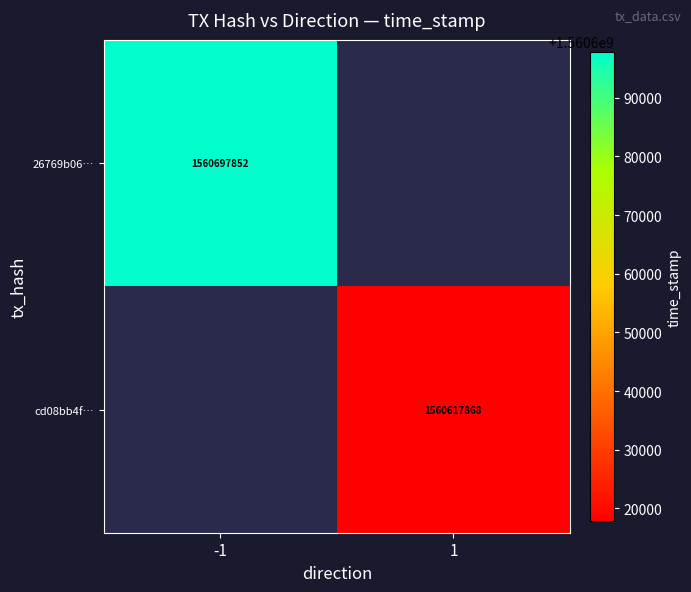

The value of cd08bb4f… at 1 is 805986446. True or false?

False